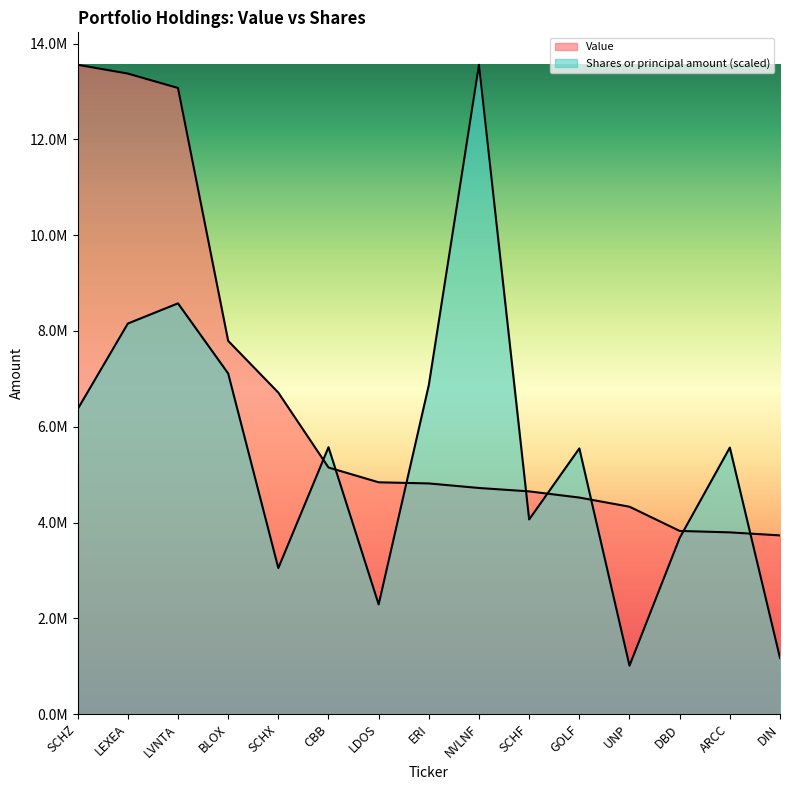

What is the difference between the maximum and minimum values in the Value series?

9828000.0